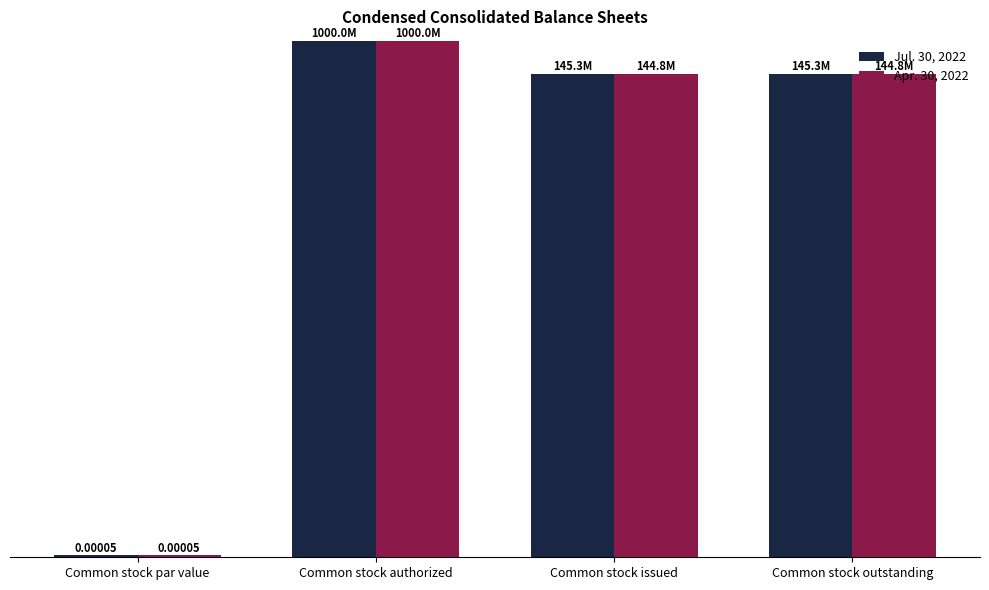

The Jul. 30, 2022 series shows 145344000.0 at Common stock issued. True or false?

True